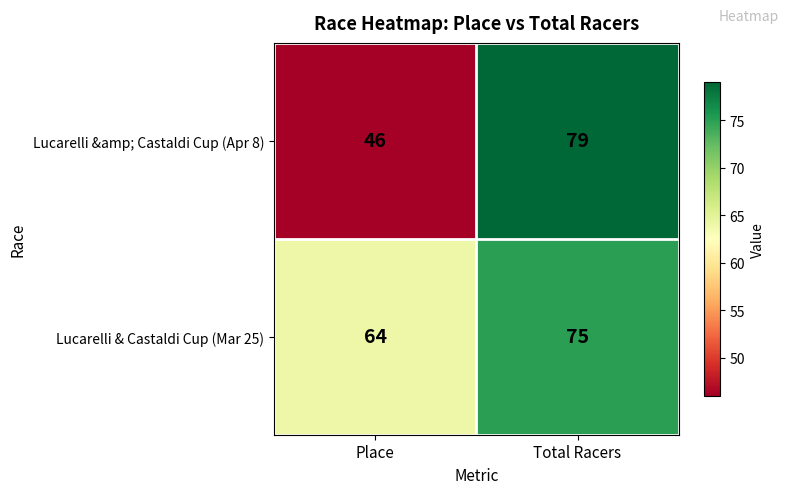

Rank the series by their maximum value, from highest to lowest.

Lucarelli &amp; Castaldi Cup (Apr 8), Lucarelli & Castaldi Cup (Mar 25)